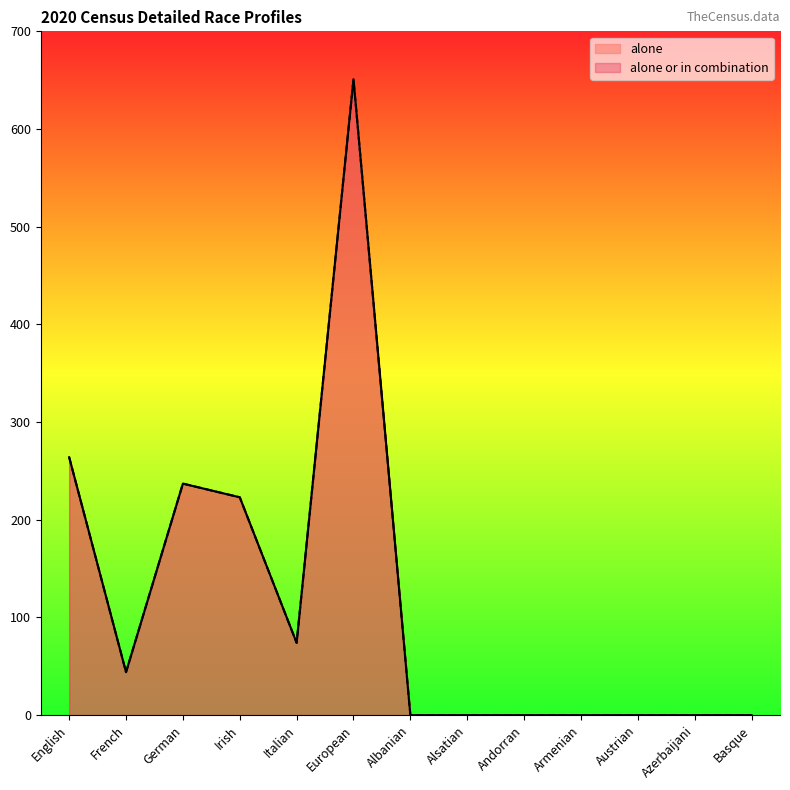

How many lines are shown in the chart?

2